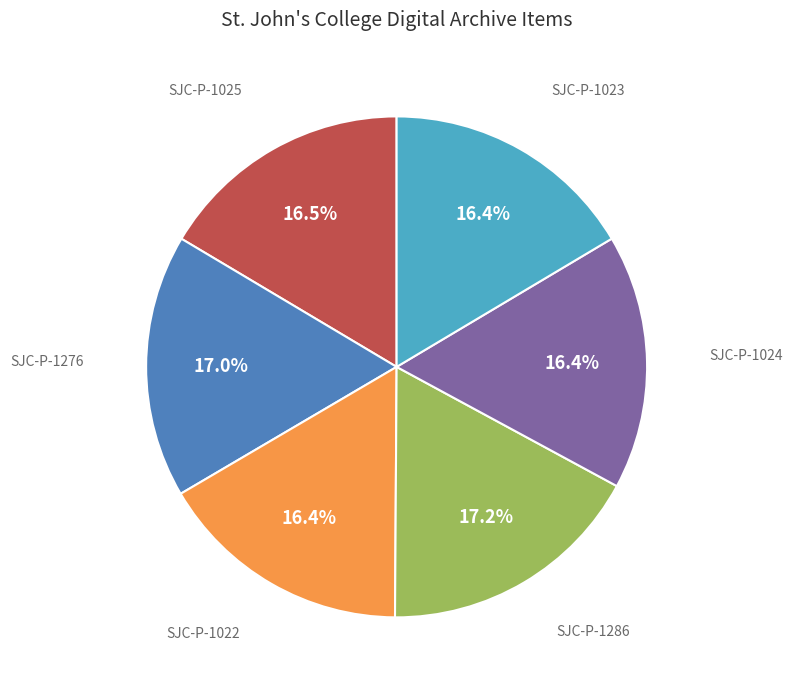

To the nearest percent, what is the difference between the SJC-P-1286 and SJC-P-1024 slice percentages?

1%